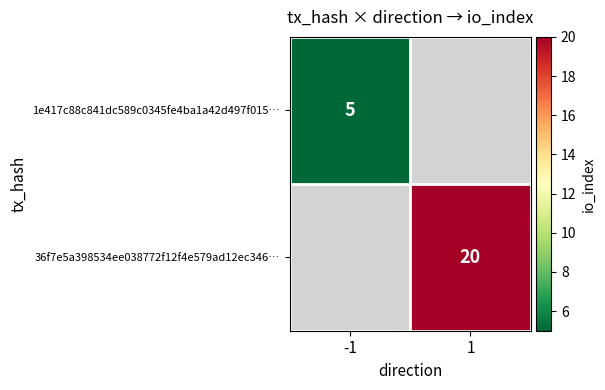

The value of 36f7e5a398534ee038772f12f4e579ad12ec346… at 1 is 20. True or false?

True